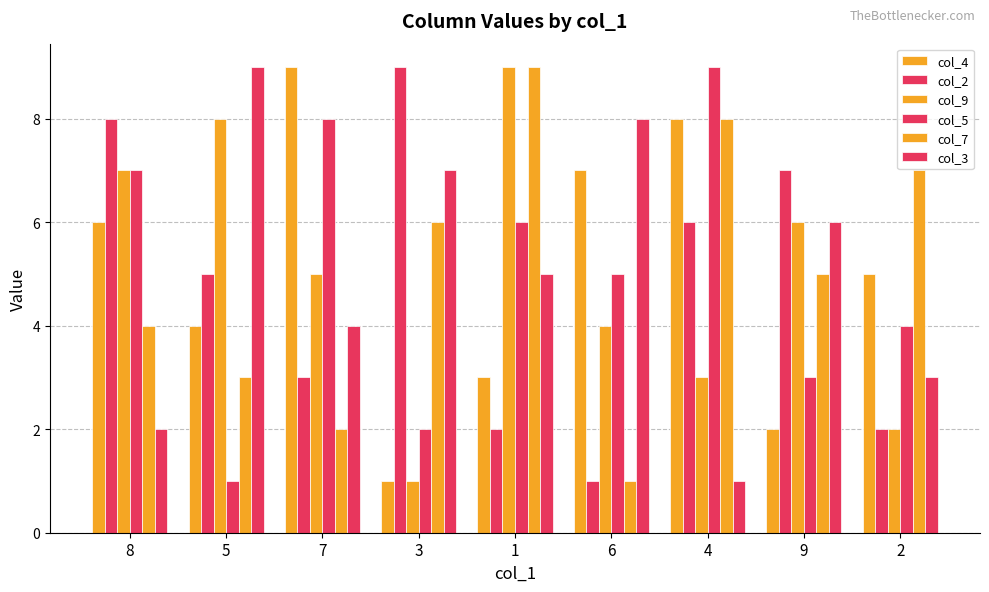

Rank the categories by col_2 value from lowest to highest.

6, 1, 2, 7, 5, 4, 9, 8, 3